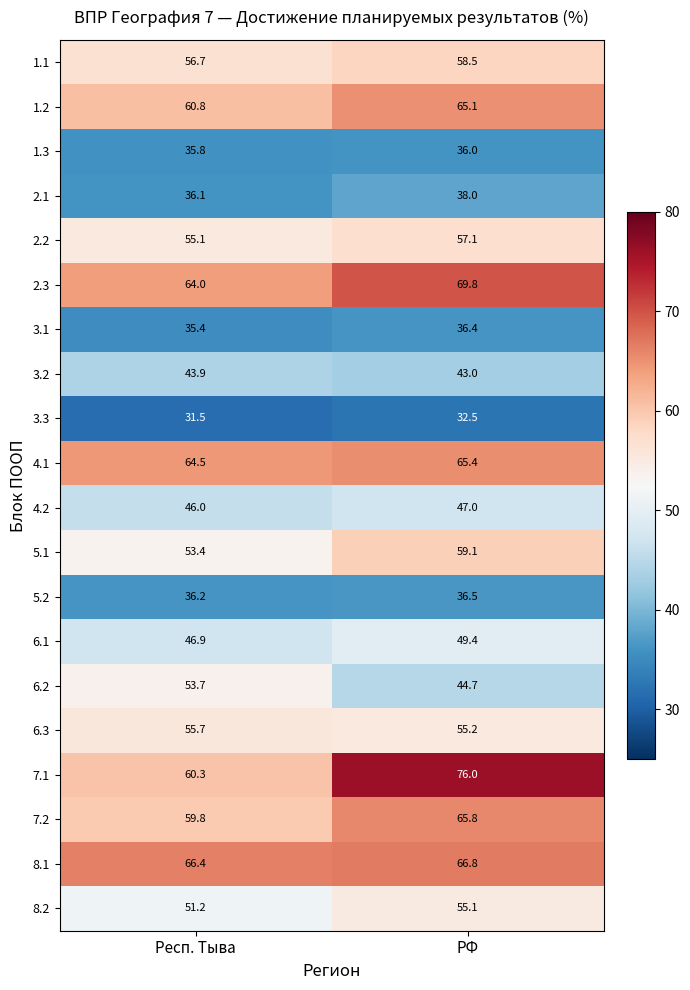

What is the greatest value displayed?

76.0